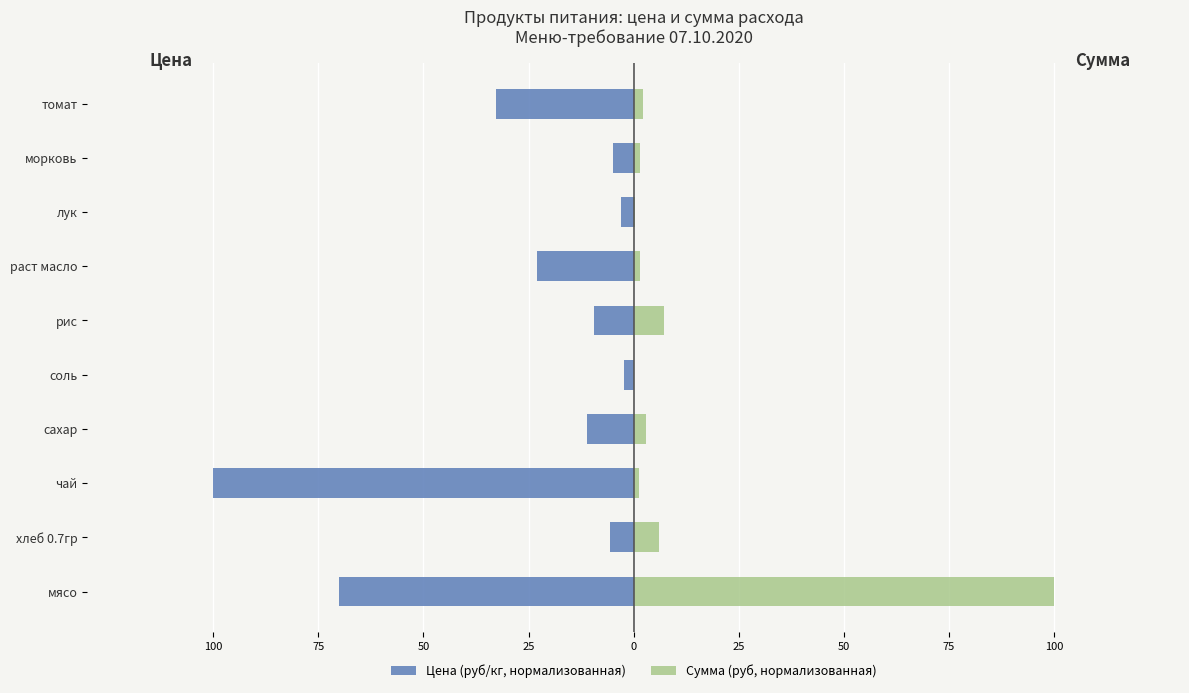

What is the average value of the Цена (руб/кг, нормализованная) series?

-26.2